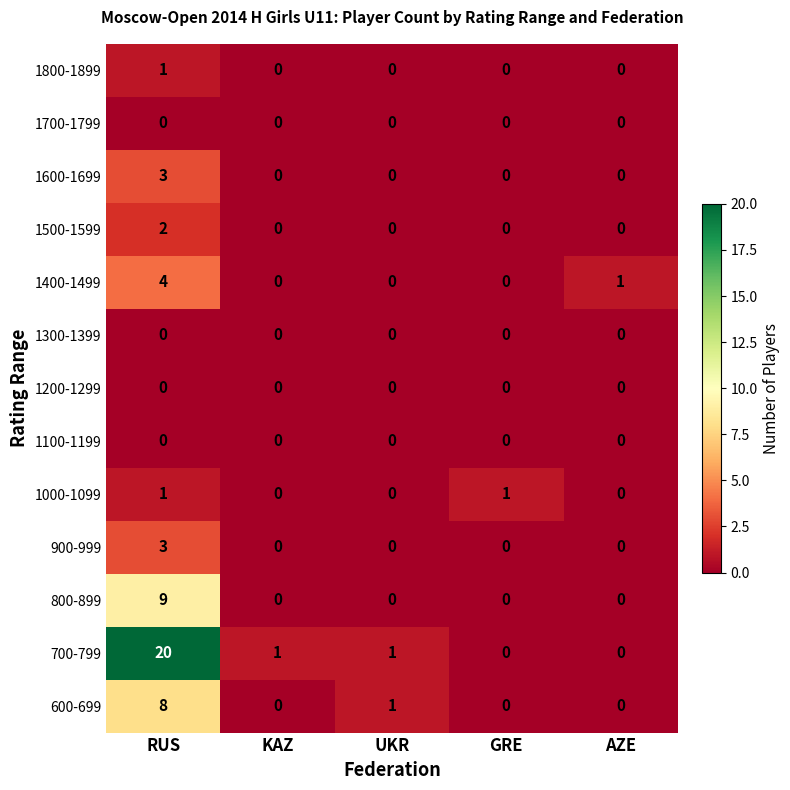

What is the maximum value for 1600-1699?

3